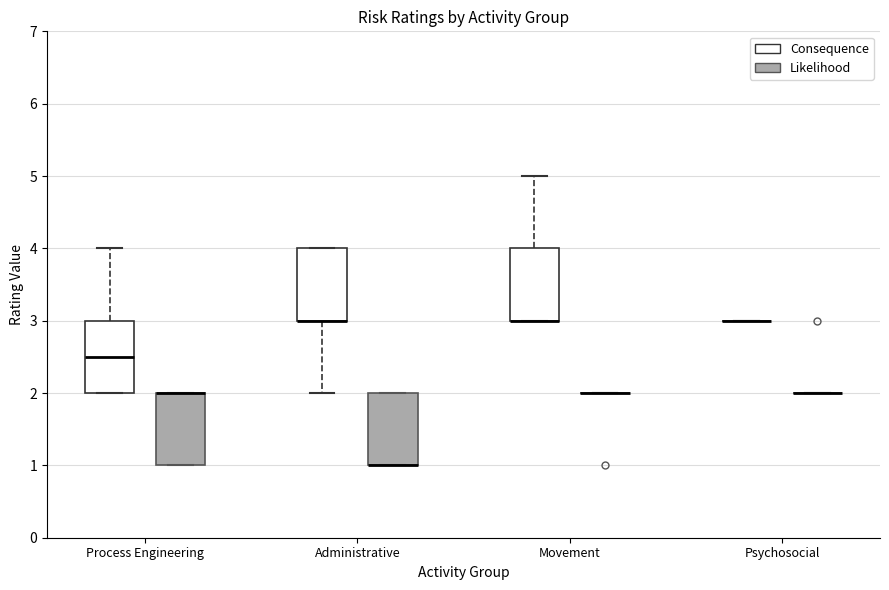

Reading left to right, read every box against the y-axis: the position of its median line, the range the box covers, and the ends of its whiskers. The values are not printed on the chart, so give them approximately, as read against the axis.

Process Engineering (Consequence): median 2.5, box 2.0 to 3.0, whiskers 2.0 to 4.0
Process Engineering (Likelihood): median 2.0 (drawn on the box's upper edge), box 1.0 to 2.0, whiskers 1.0 to 2.0
Administrative (Consequence): median 3.0 (drawn on the box's lower edge), box 3.0 to 4.0, whiskers 2.0 to 4.0
Administrative (Likelihood): median 1.0 (drawn on the box's lower edge), box 1.0 to 2.0, whiskers 1.0 to 2.0
Movement (Consequence): median 3.0 (drawn on the box's lower edge), box 3.0 to 4.0, whiskers 3.0 to 5.0
Movement (Likelihood): box collapsed to a line at 2.0, whiskers 2.0 to 2.0
Psychosocial (Consequence): box collapsed to a line at 3.0, whiskers 3.0 to 3.0
Psychosocial (Likelihood): box collapsed to a line at 2.0, whiskers 2.0 to 2.0